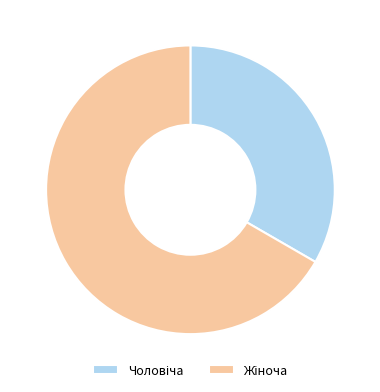

Is there any slice that represents more than half of the pie?

Yes